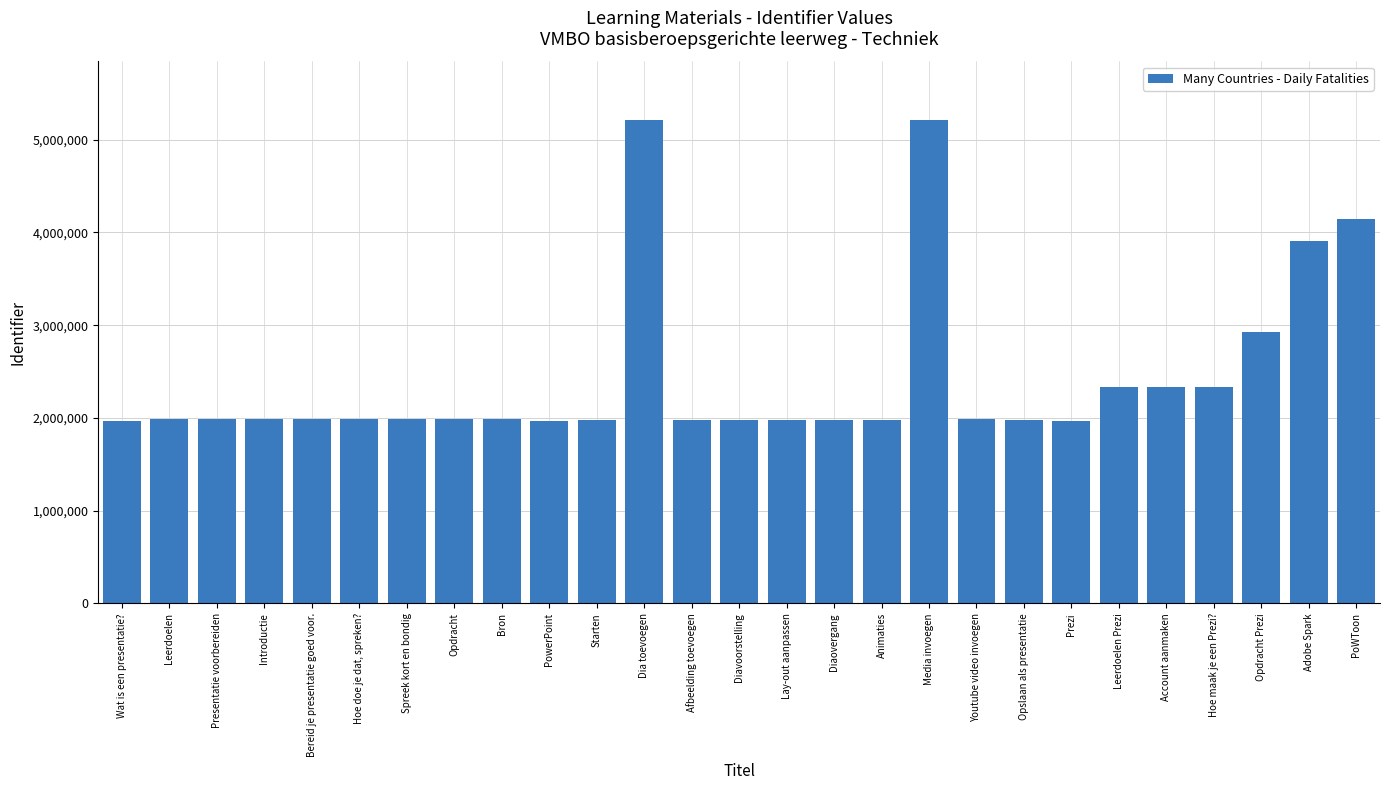

What is the minimum value shown in the chart?

1972462